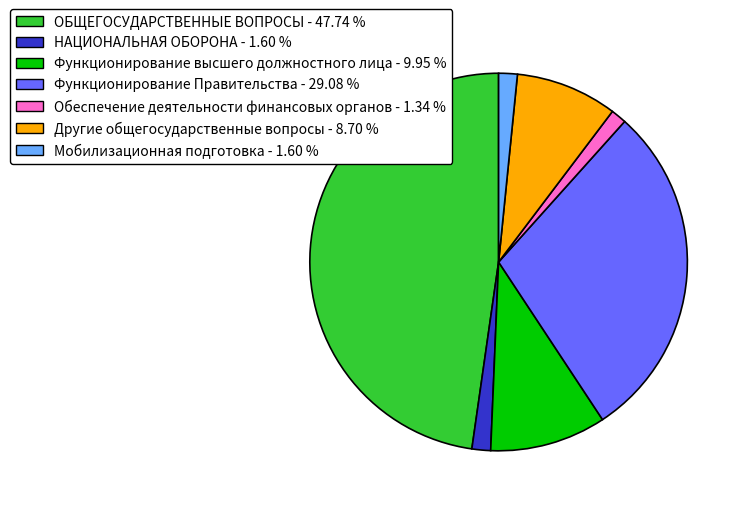

Does any single category account for the majority?

No